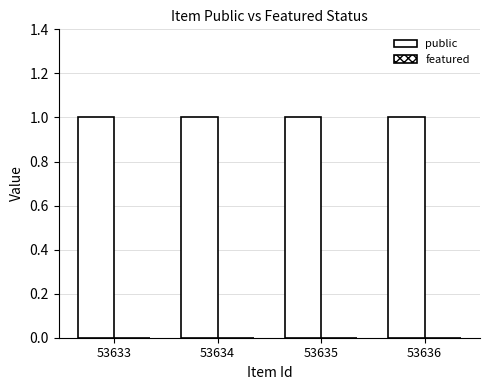

What is the total value across all series at 53635?

1